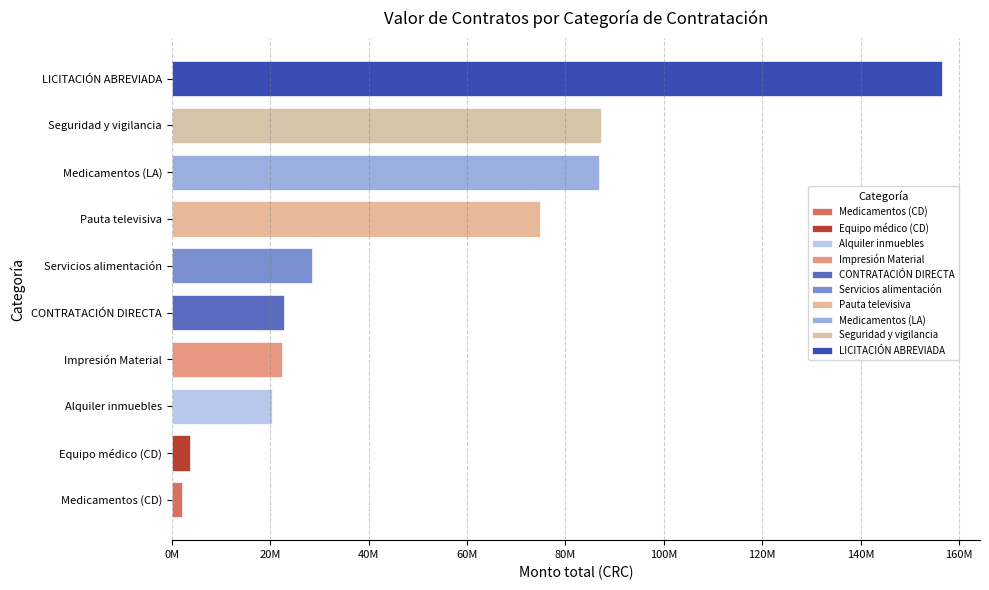

Is it true that the value at Servicios de seguridad y vigilancia is 87205645.8?

True